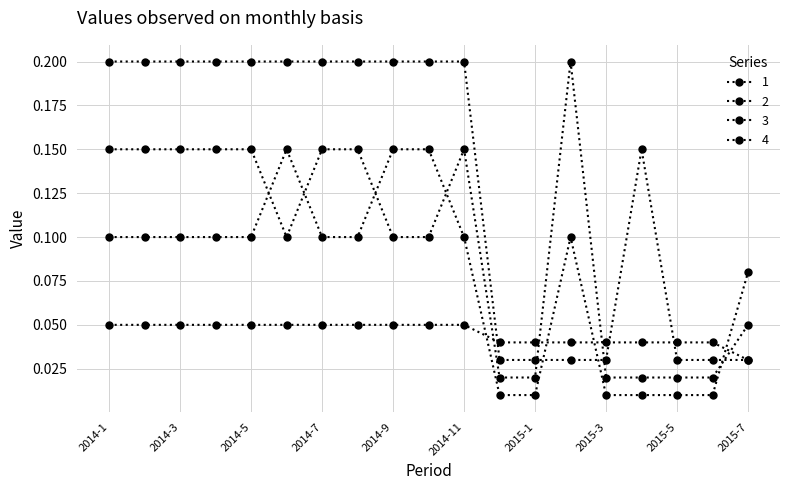

How many series are shown in this chart?

4